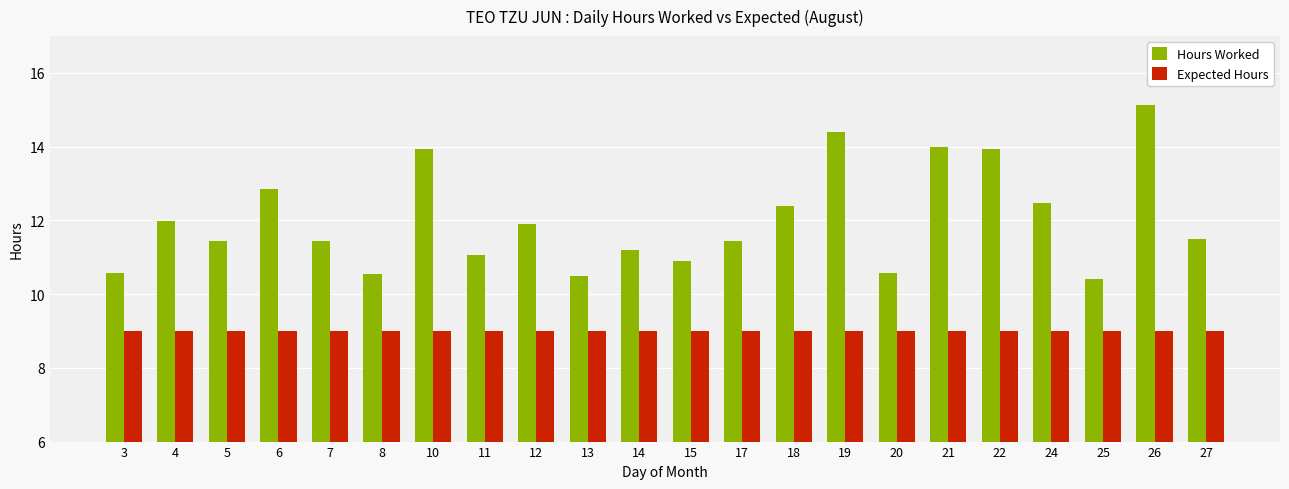

The Hours Worked series shows 22.9 at 6. True or false?

False